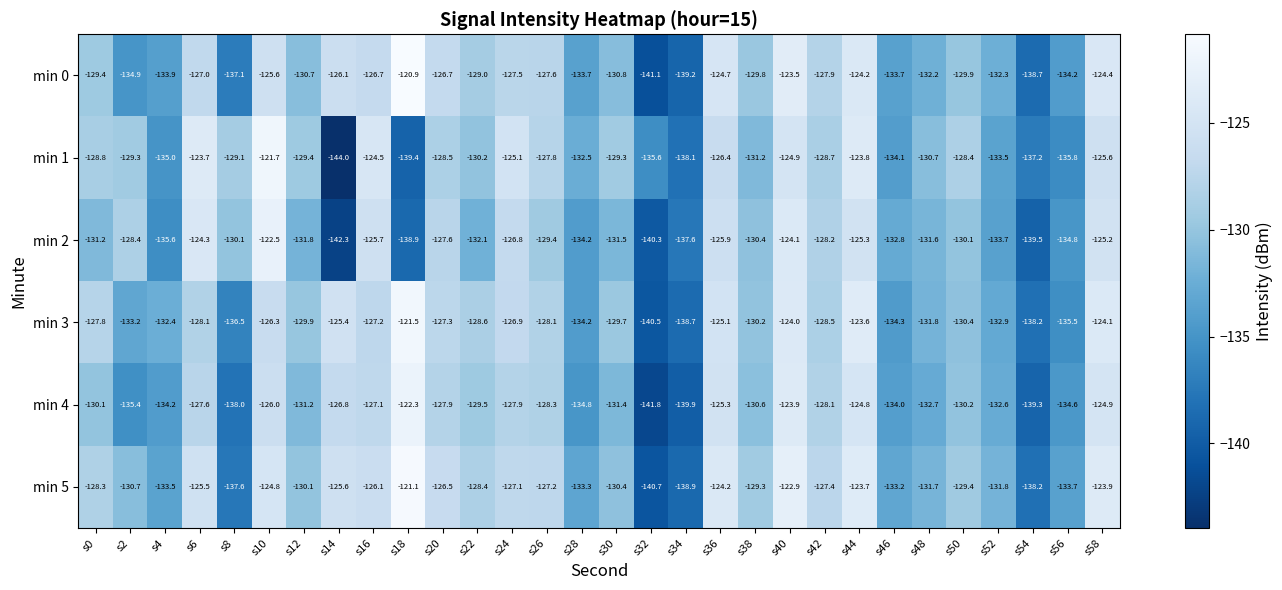

How many data points does each series have?

30